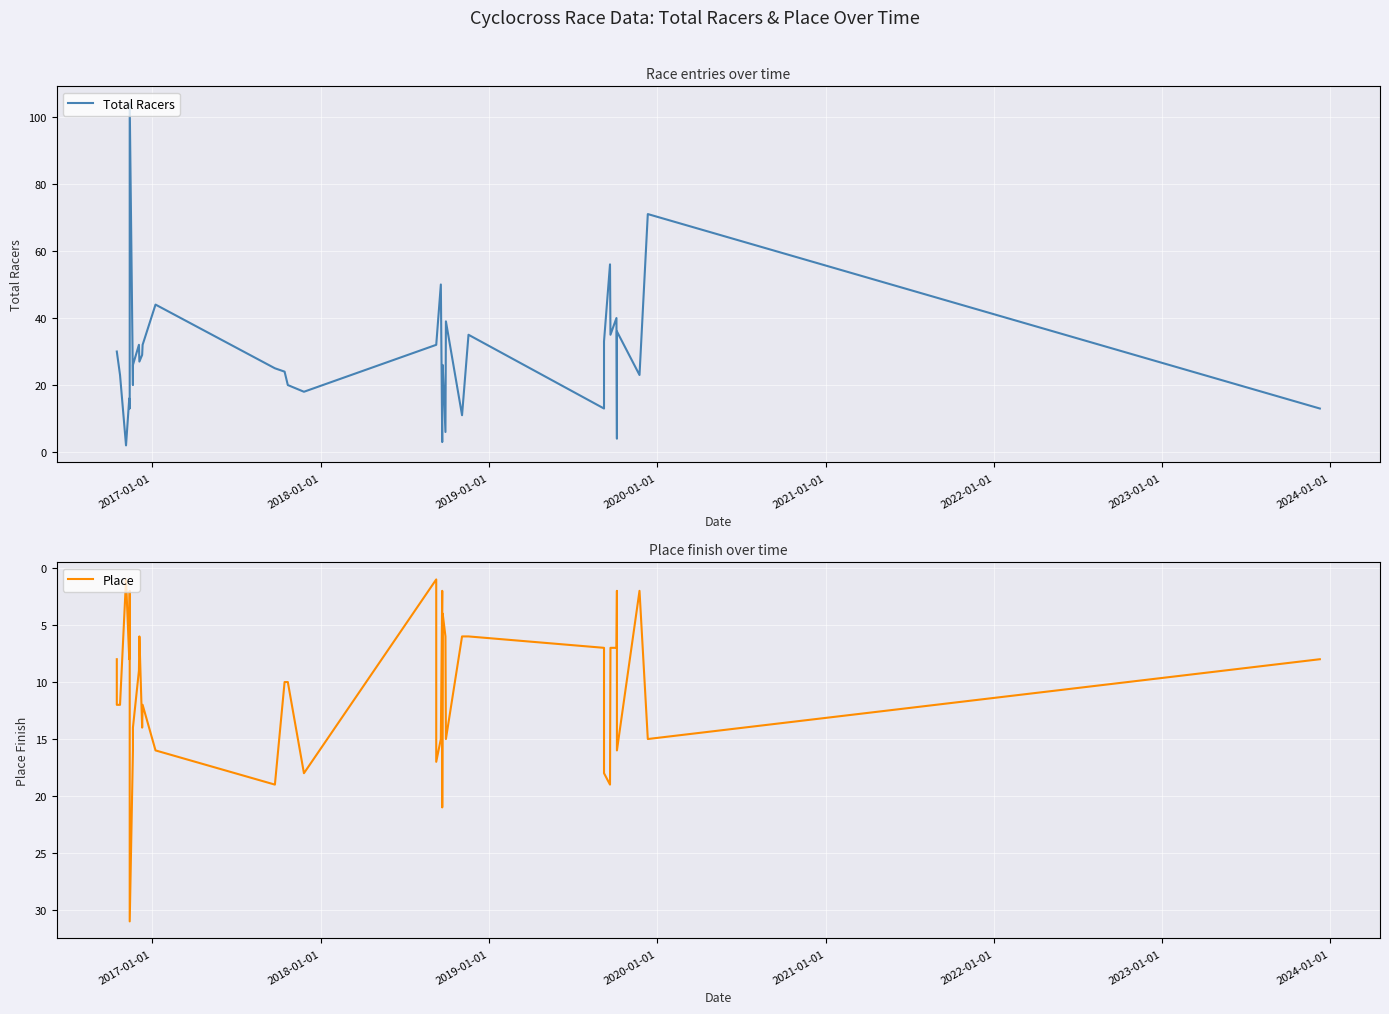

At which label does Place reach its minimum?

2019-01-01